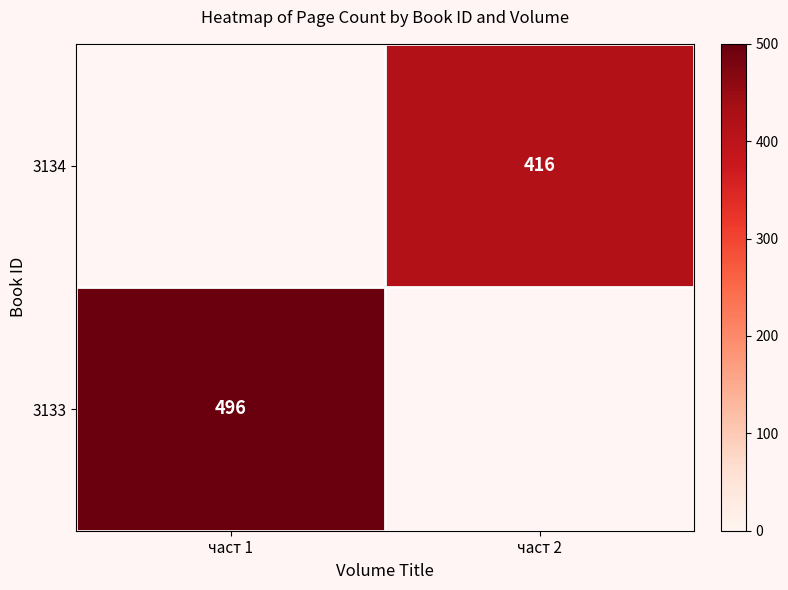

True or false: 3133 has a value of 650 at част 1.

False